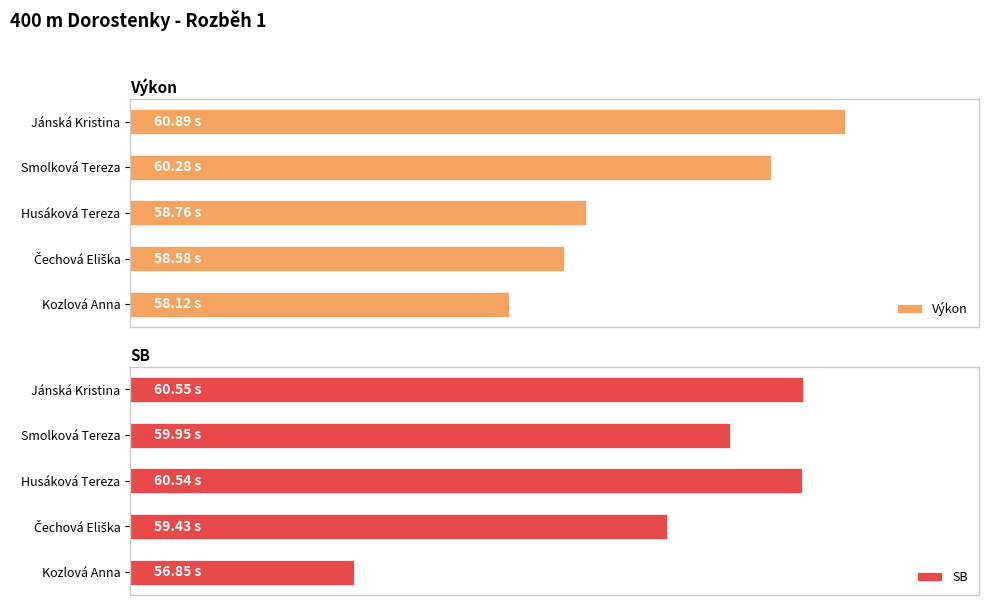

What is the approximate value of Výkon at Jánská Kristina?

60.9